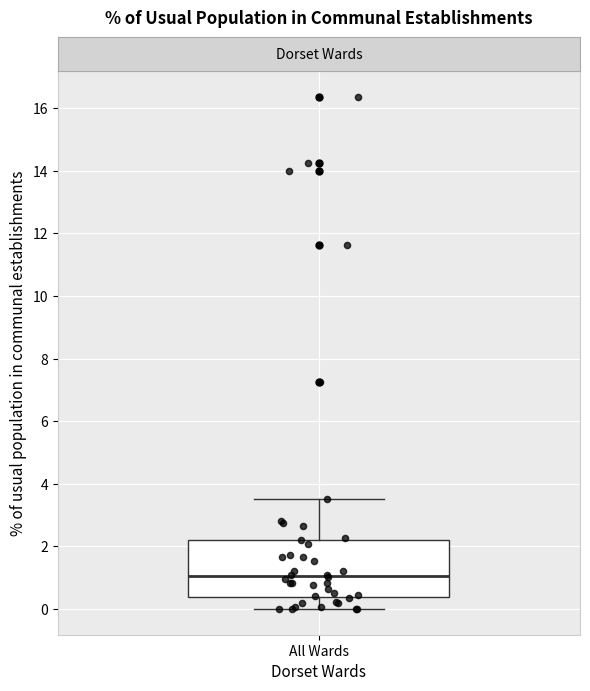

Read this box plot against the y-axis: the position of the median line, the range covered by the box, and the ends of both whiskers. The values are not printed on the chart, so give them approximately, as read against the axis.

median 1.0, box 0.4 to 2.2, whiskers 0.0 to 3.6